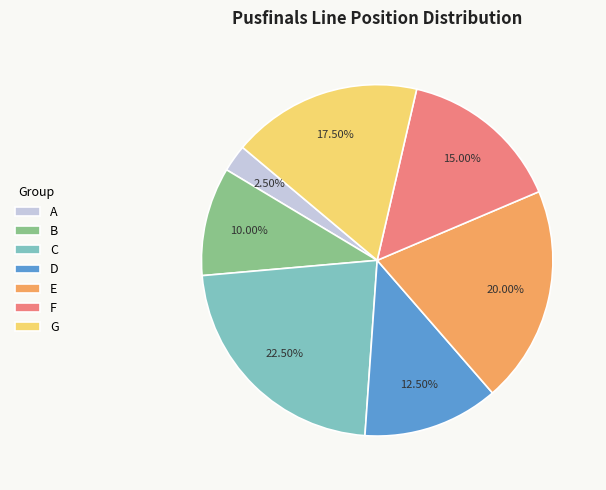

Which has a higher value, D or G?

G